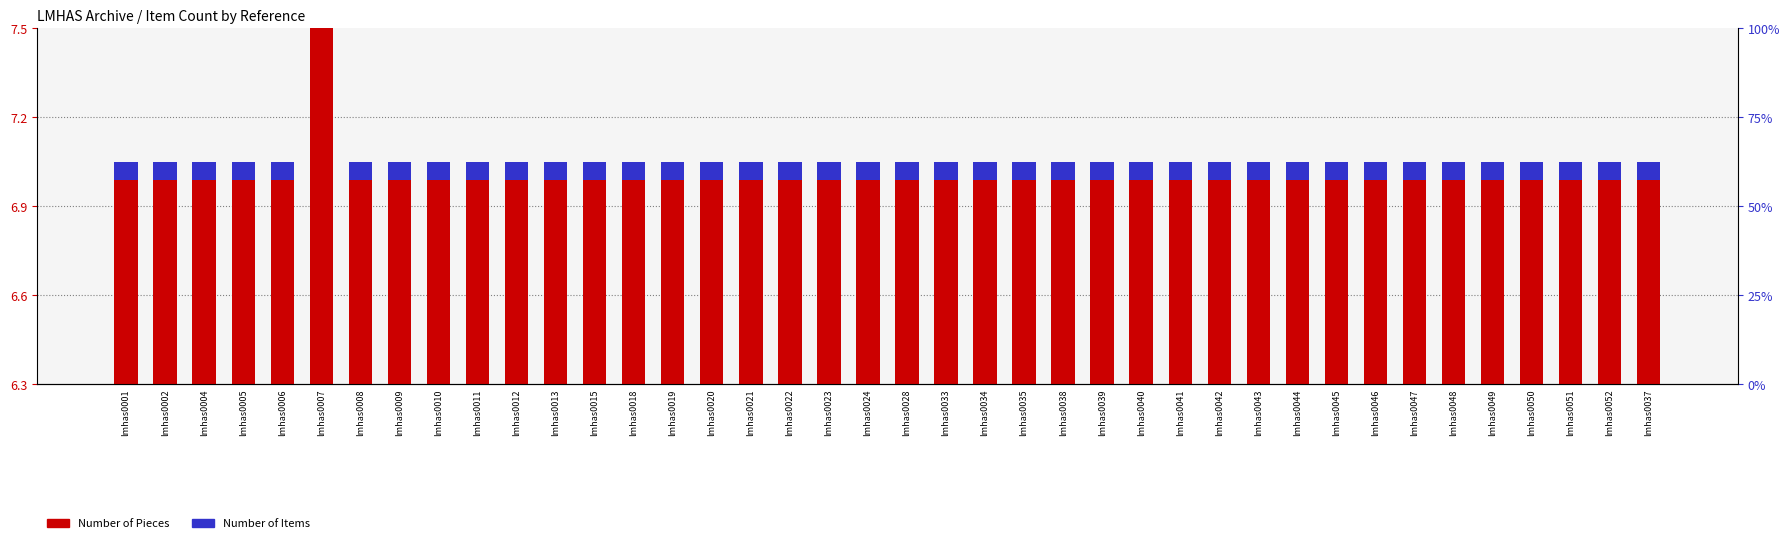

Between lmhas0046 and lmhas0052, which series saw the biggest shift?

Number of Pieces